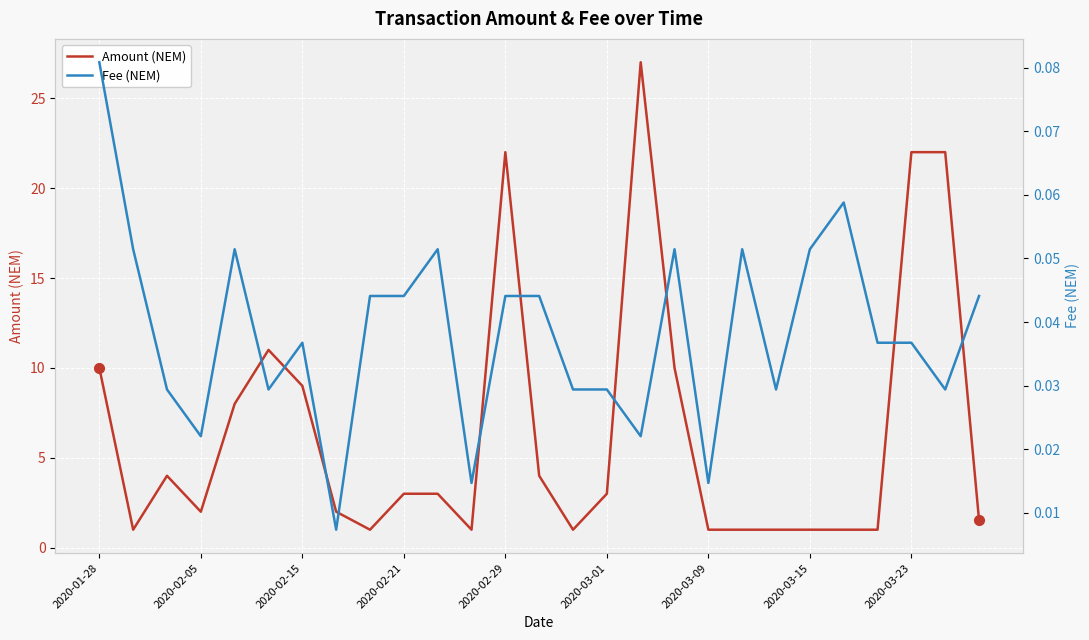

What is the maximum value for Amount (NEM)?

27.0